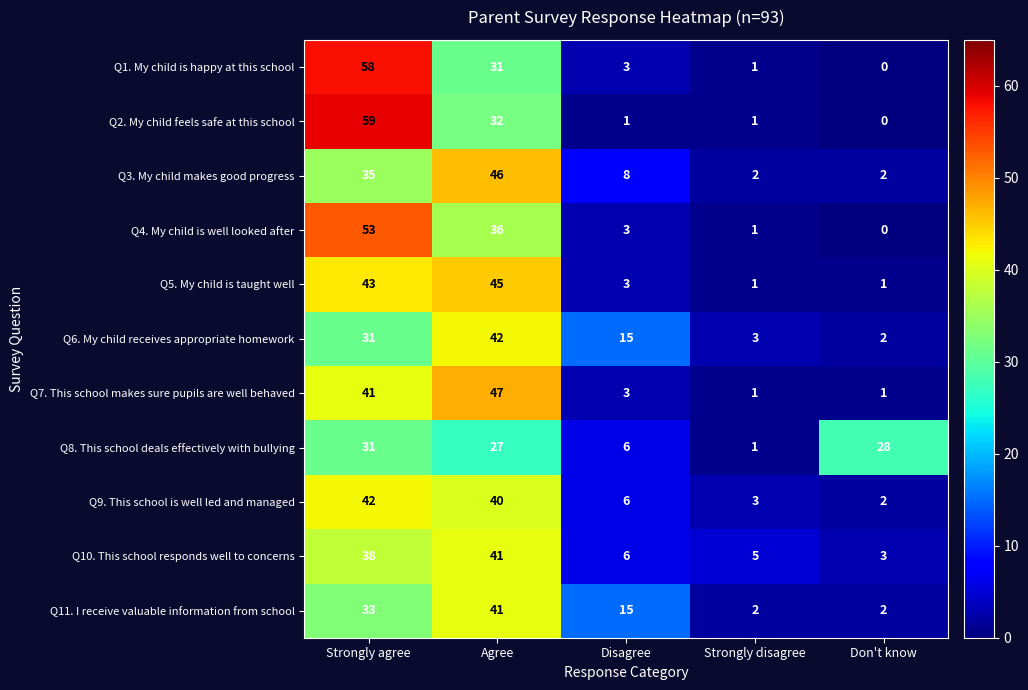

Which label corresponds to the smallest value in the chart?

Don't know